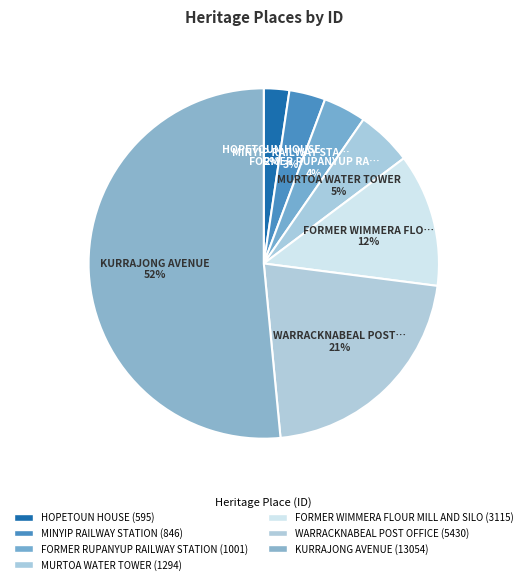

Which slice is the smallest?

HOPETOUN HOUSE